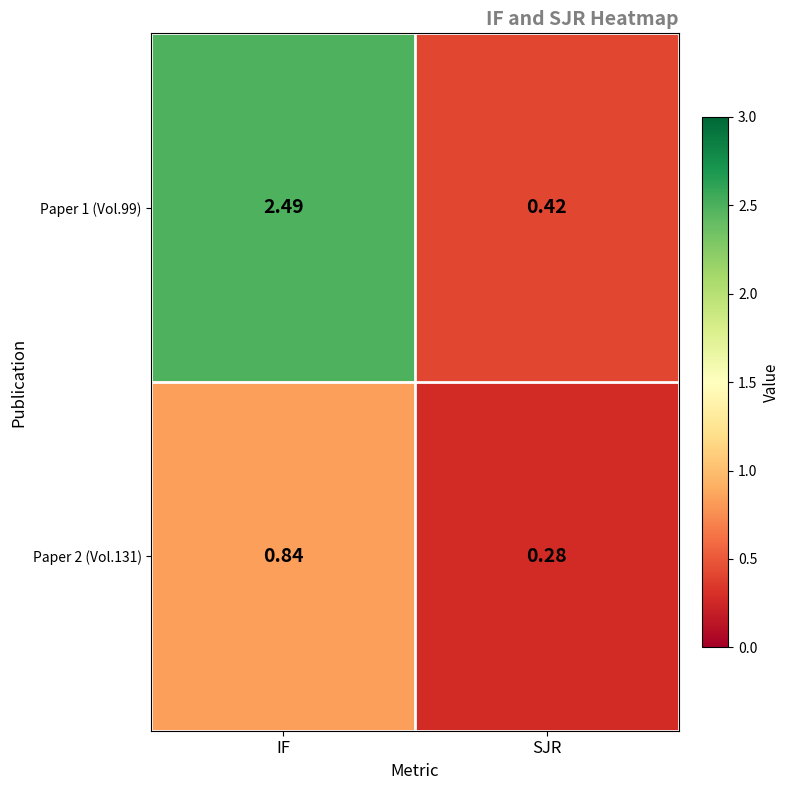

Count the number of data series in this chart.

2